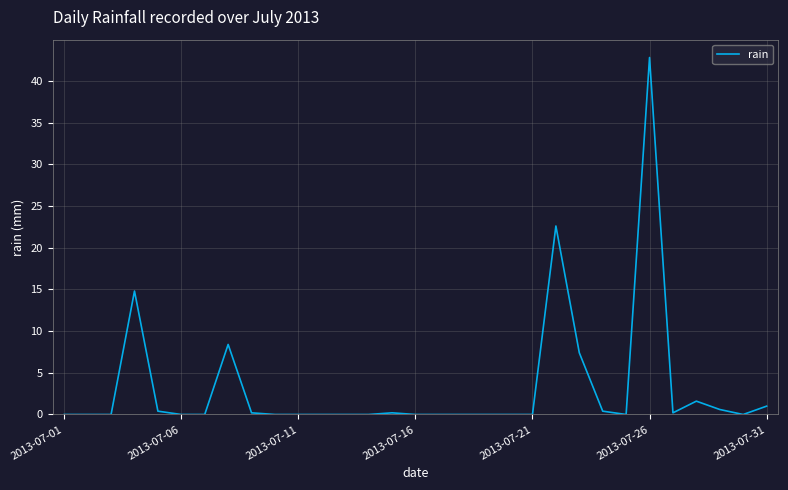

What is the difference between the maximum and minimum values?

42.8